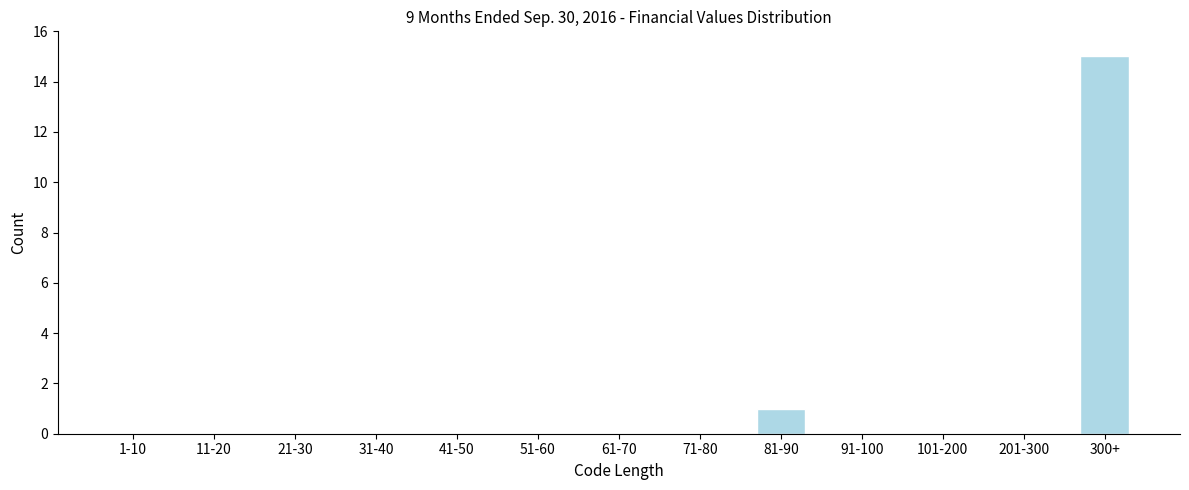

Reading right to left, list all the values displayed in this chart.

300+=15	201-300=0	101-200=0	91-100=0	81-90=1	71-80=0	61-70=0	51-60=0	41-50=0	31-40=0	21-30=0	11-20=0	1-10=0